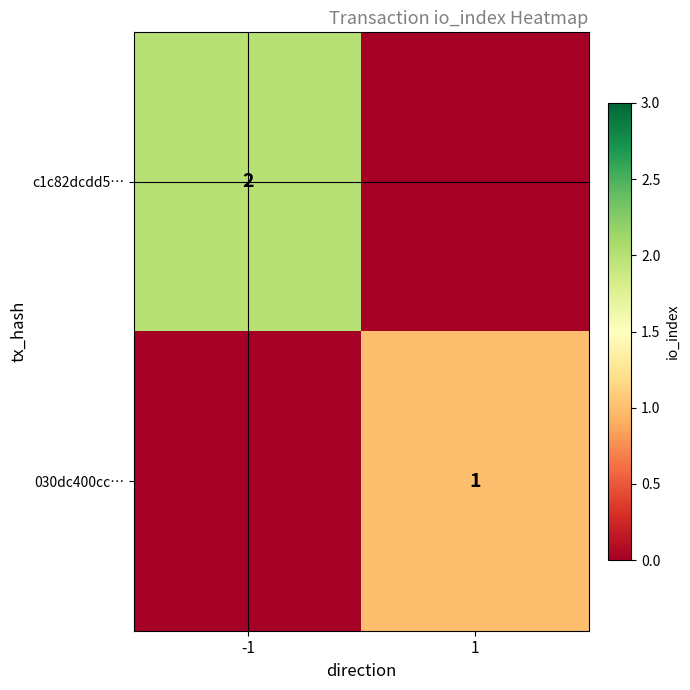

The c1c82dcdd5… series shows 1 at -1. True or false?

False